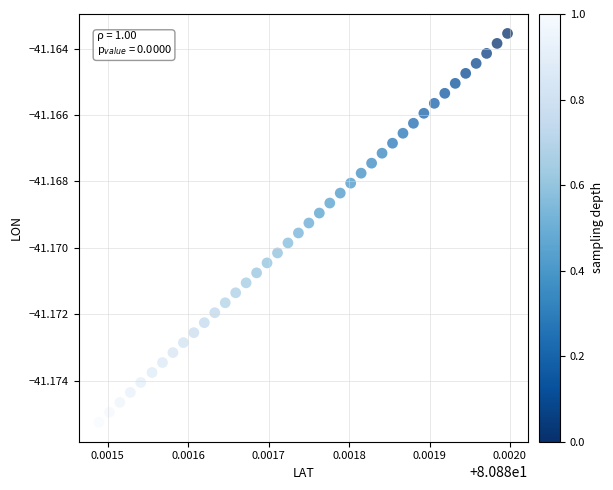

Count the number of points in this scatter plot.

40